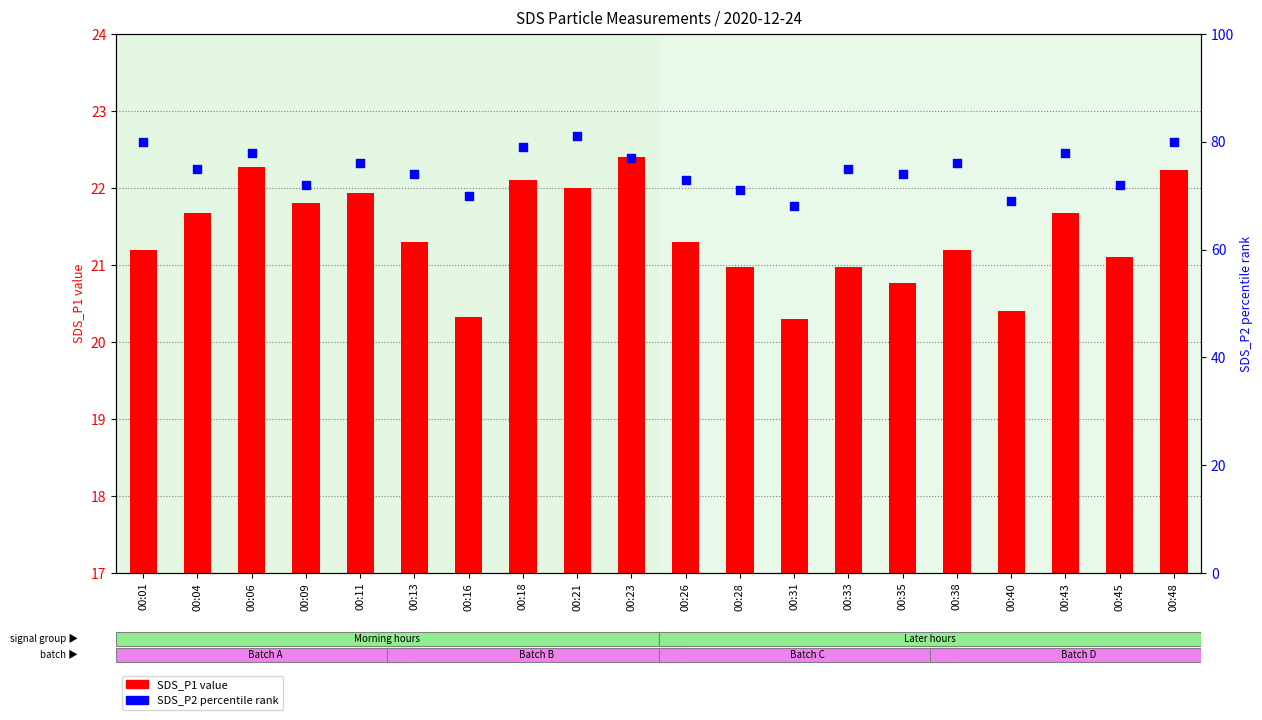

Which series has the largest total across all categories?

SDS_P2 percentile rank